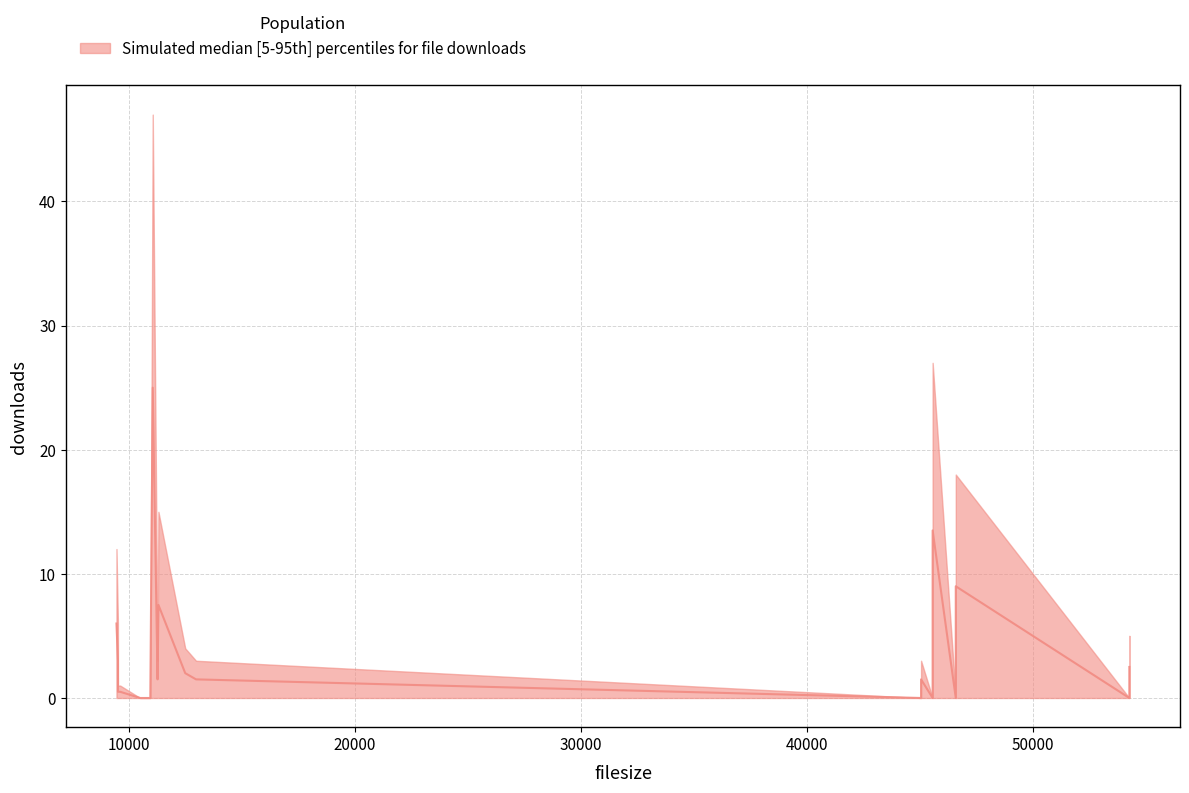

What is the approximate value of median at 11273?

1.5